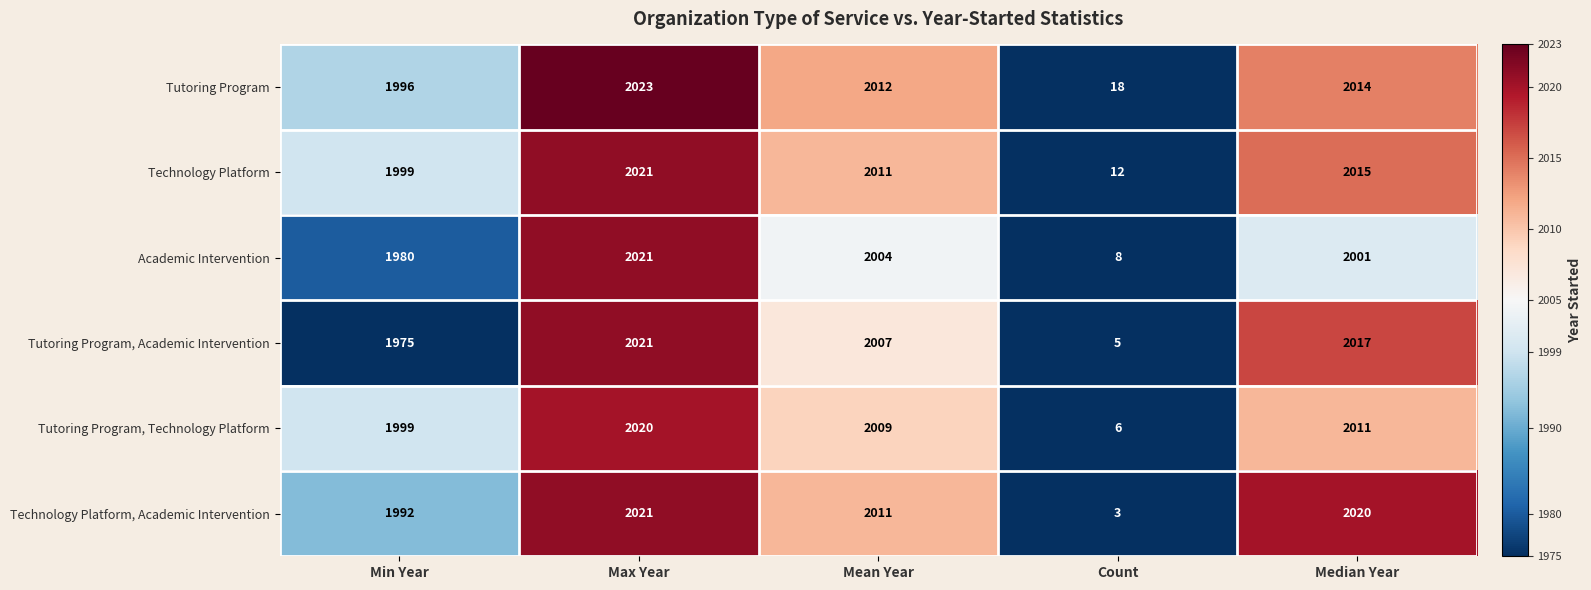

How many categories are shown in the chart?

5